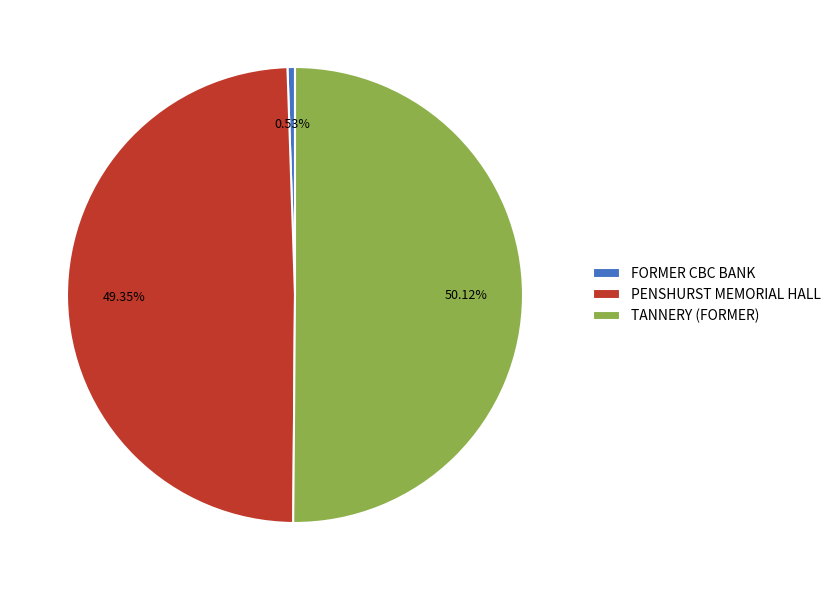

How many segments does this pie chart have?

3